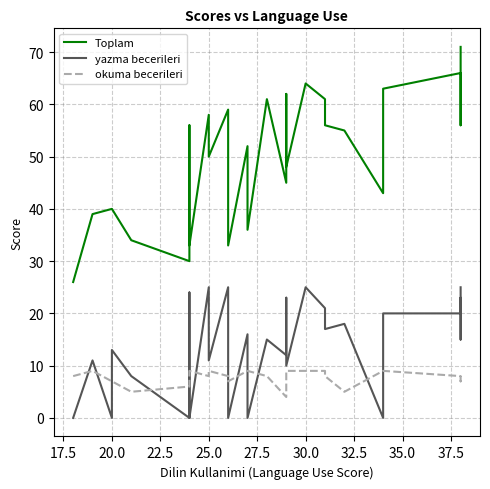

True or false: yazma becerileri and Toplam intersect in this chart.

False